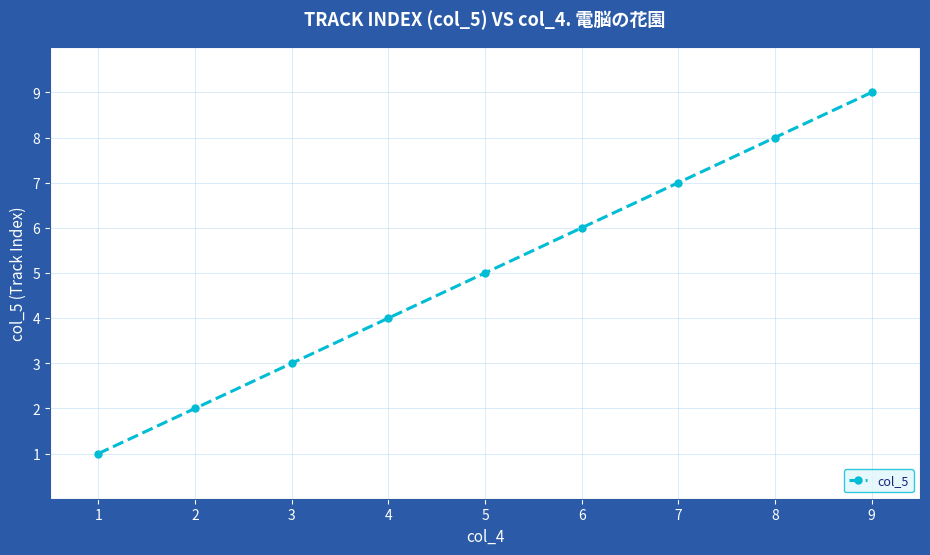

Rank the categories by value from highest to lowest.

9, 8, 7, 6, 5, 4, 3, 2, 1